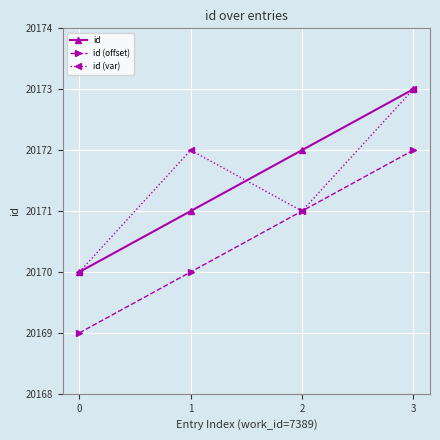

Reading left to right, list all the values displayed in this chart.

id: 20170	20171	20172	20173
id (offset): 20169	20170	20171	20172
id (var): 20170	20172	20171	20173